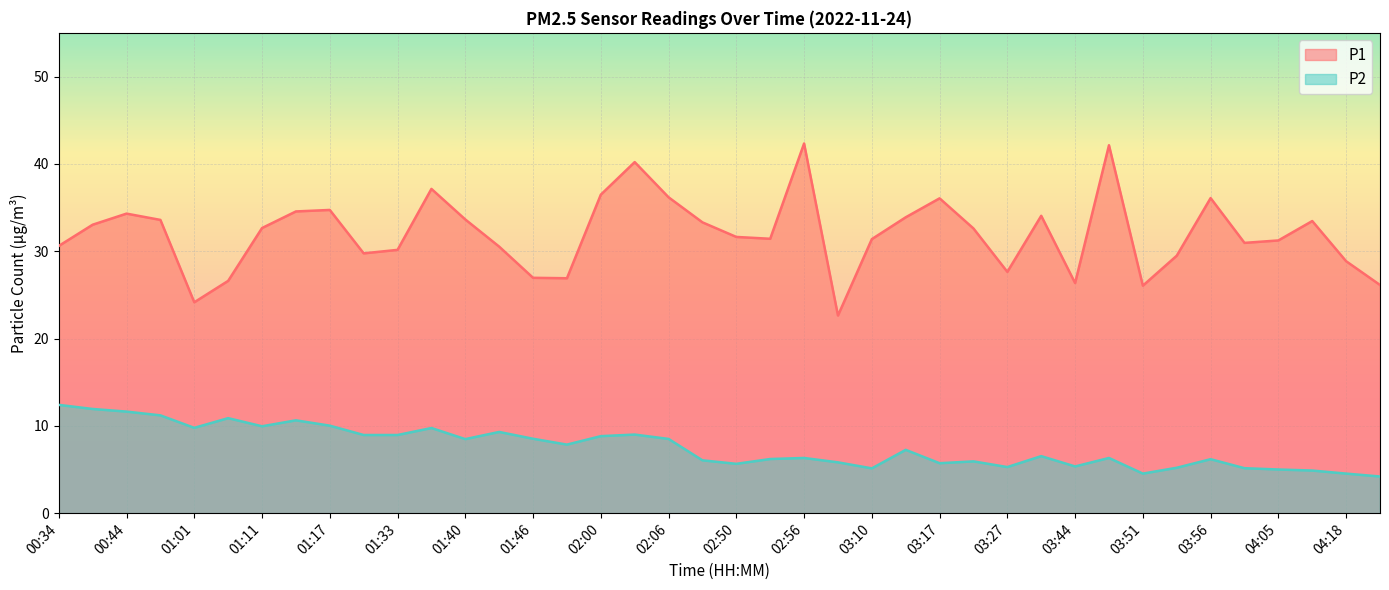

Rank the series by their average value, from lowest to highest.

P2, P1